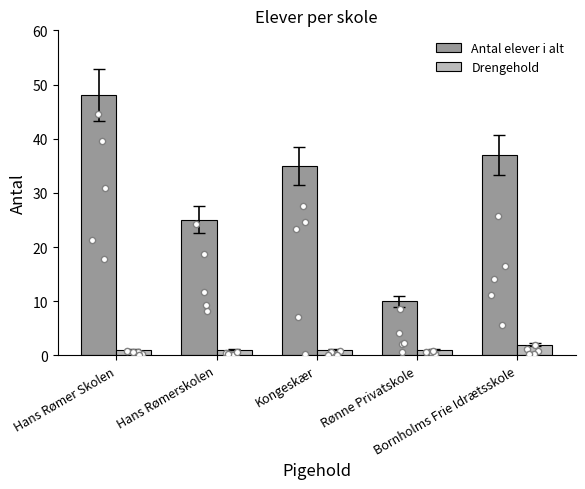

What are all the series names shown in the legend?

Antal elever i alt, Drengehold